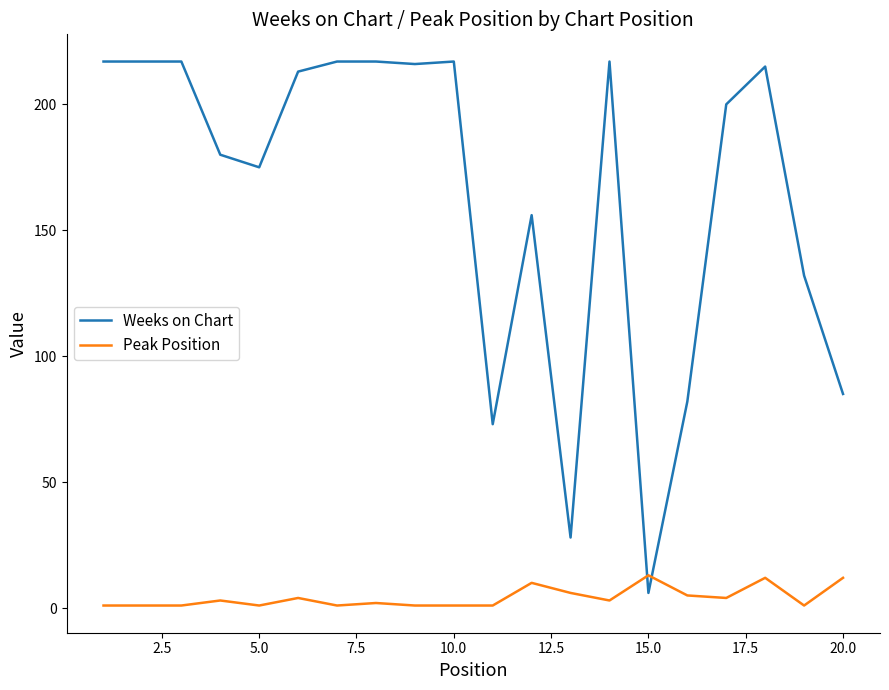

Which series has the widest spread of values?

Weeks on Chart